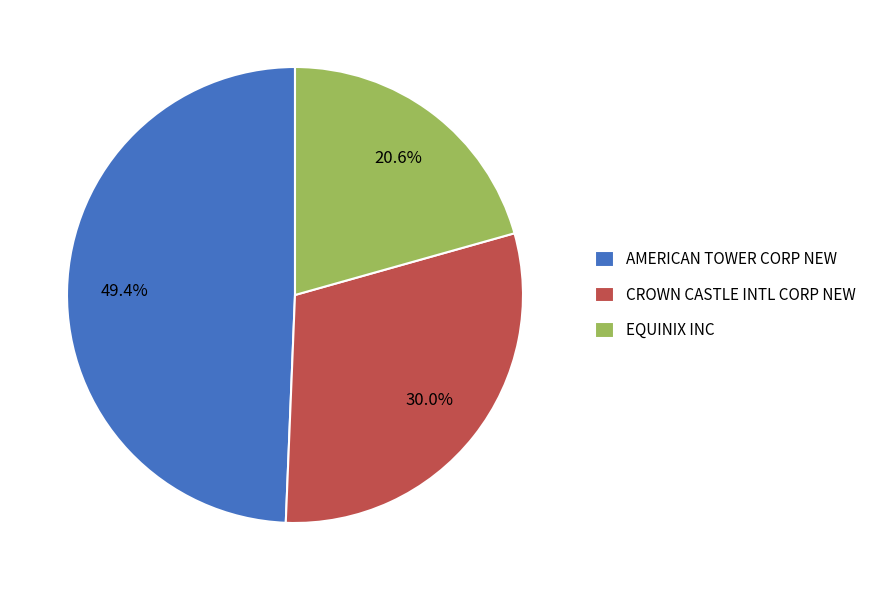

Which has a higher value, CROWN CASTLE INTL CORP NEW or EQUINIX INC?

CROWN CASTLE INTL CORP NEW